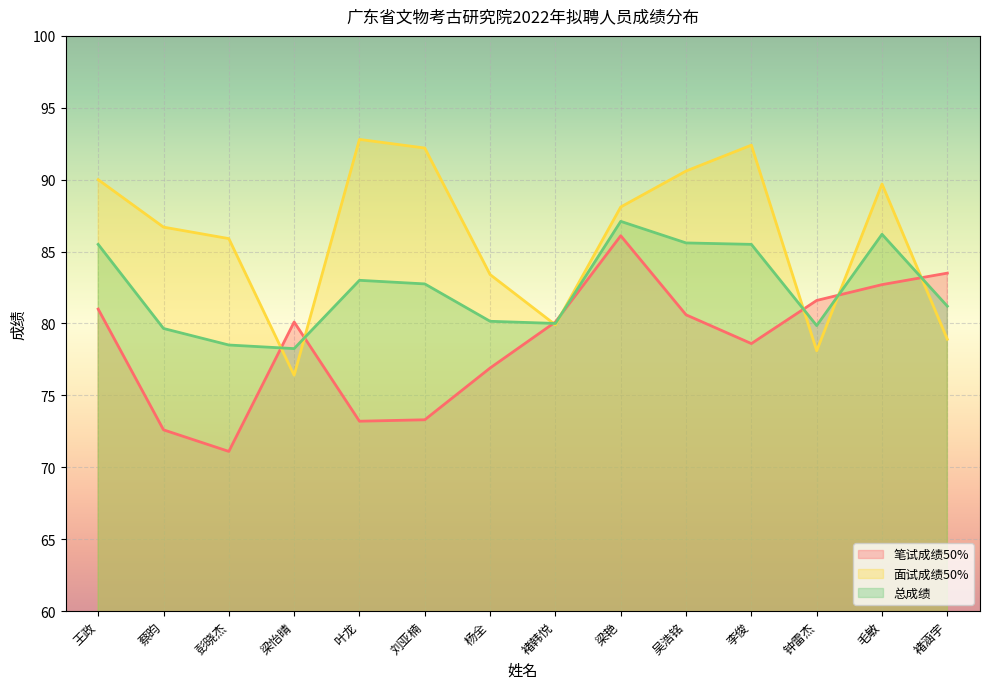

Reading left to right, list all the values displayed in this chart.

笔试成绩50%: 王政=81.0	蔡昀=72.6	彭晓杰=71.1	梁怡晴=80.1	叶龙=73.2	刘亚楠=73.3	杨全=76.9	褚韩悦=80.1	梁艳=86.1	吴浩铭=80.6	李俊=78.6	钟雷杰=81.6	毛敏=82.7	褚涵宇=83.5
面试成绩50%: 王政=90.0	蔡昀=86.7	彭晓杰=85.9	梁怡晴=76.4	叶龙=92.8	刘亚楠=92.2	杨全=83.4	褚韩悦=79.9	梁艳=88.1	吴浩铭=90.6	李俊=92.4	钟雷杰=78.1	毛敏=89.7	褚涵宇=78.9
总成绩: 王政=85.5	蔡昀=79.7	彭晓杰=78.5	梁怡晴=78.2	叶龙=83.0	刘亚楠=82.8	杨全=80.2	褚韩悦=80.0	梁艳=87.1	吴浩铭=85.6	李俊=85.5	钟雷杰=79.8	毛敏=86.2	褚涵宇=81.2